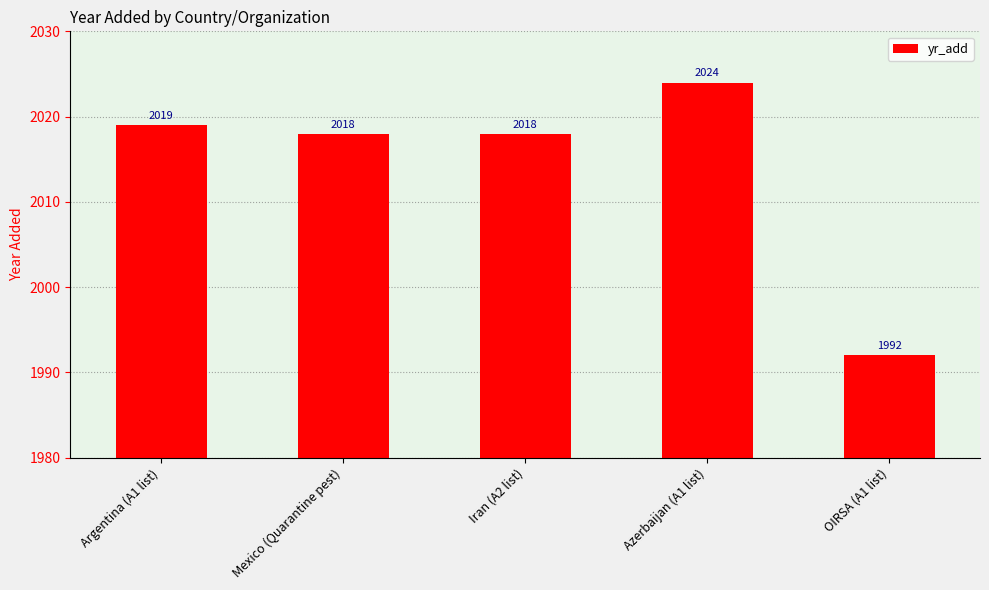

Reading left to right, transcribe all the data shown in this chart.

Argentina (A1 list)=2019	Mexico (Quarantine pest)=2018	Iran (A2 list)=2018	Azerbaijan (A1 list)=2024	OIRSA (A1 list)=1992